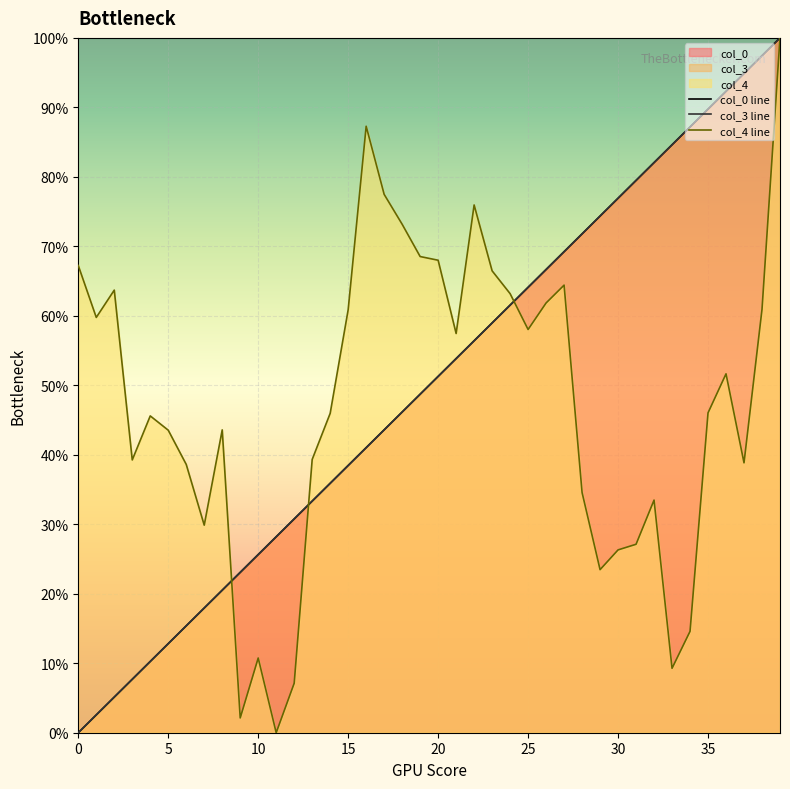

Count the number of data series in this chart.

3